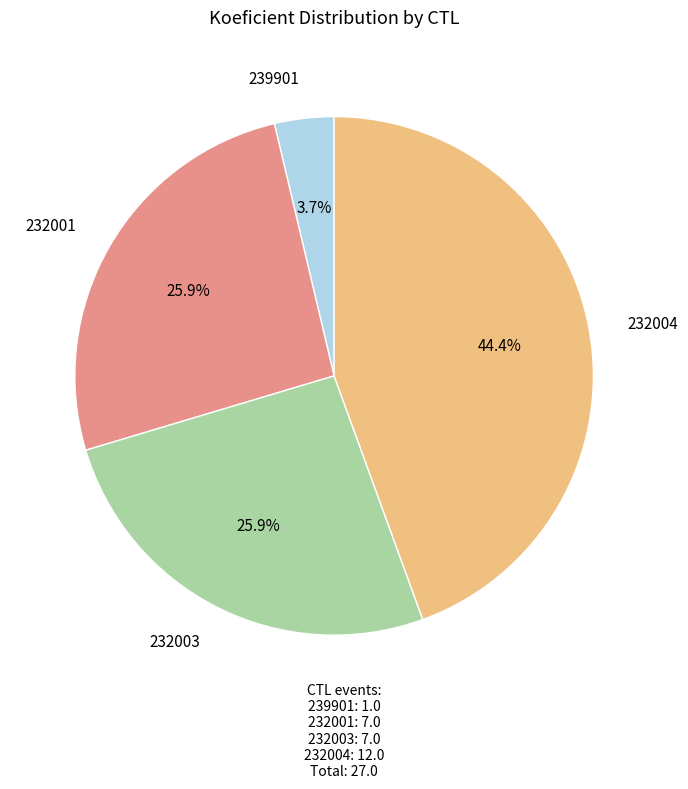

Does any single category account for the majority?

No